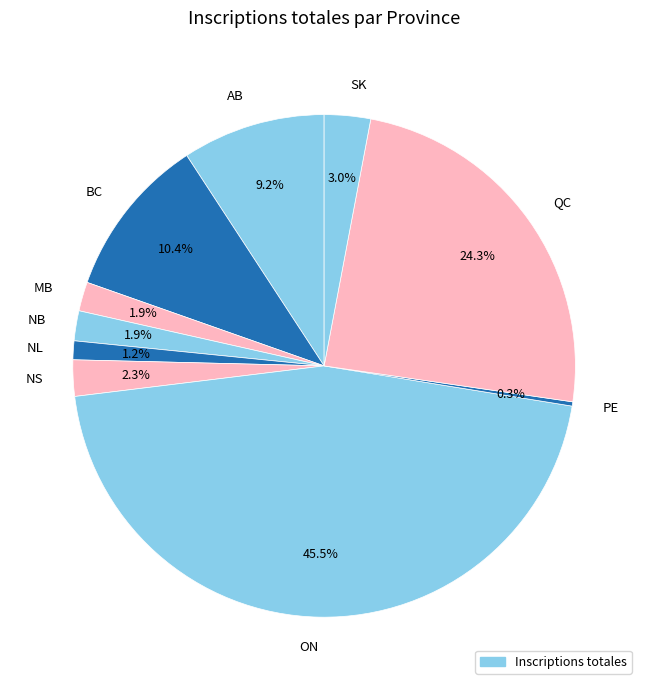

Which category has the biggest portion of the pie?

ON